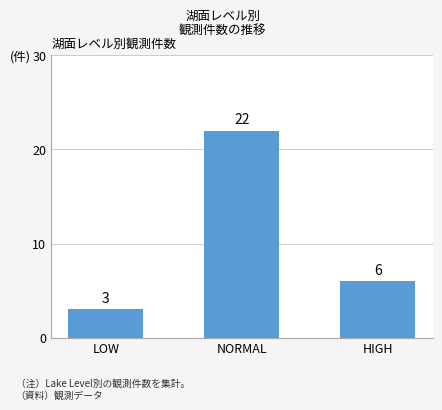

How many bars are there in total?

3